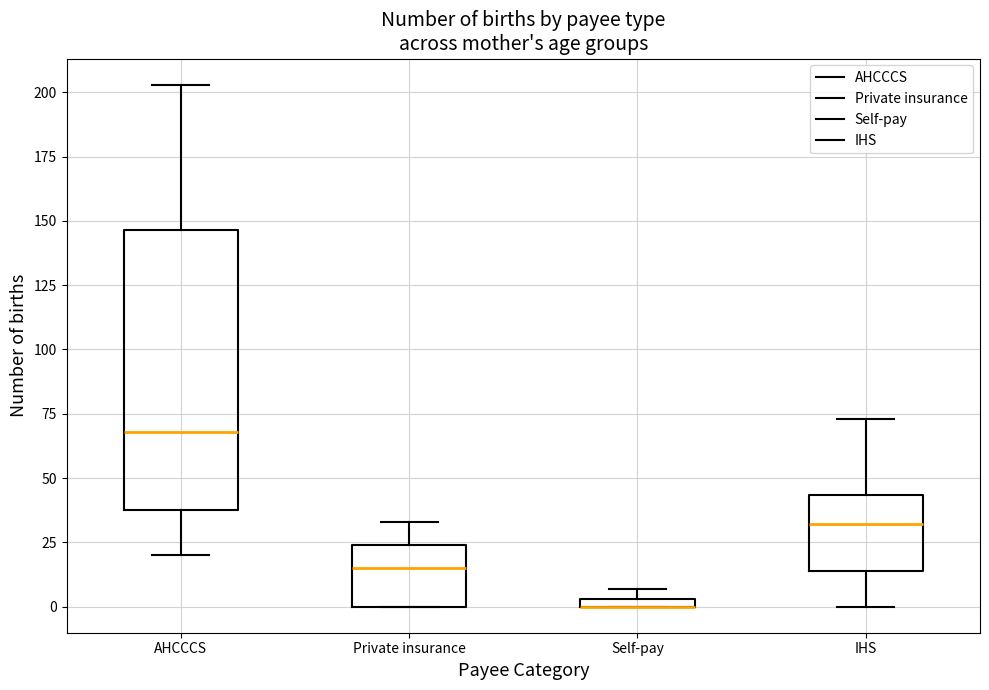

Where is the lower edge of the box for Self-pay on the y-axis? The values are not printed on the chart, so give them approximately, as read against the axis.

0